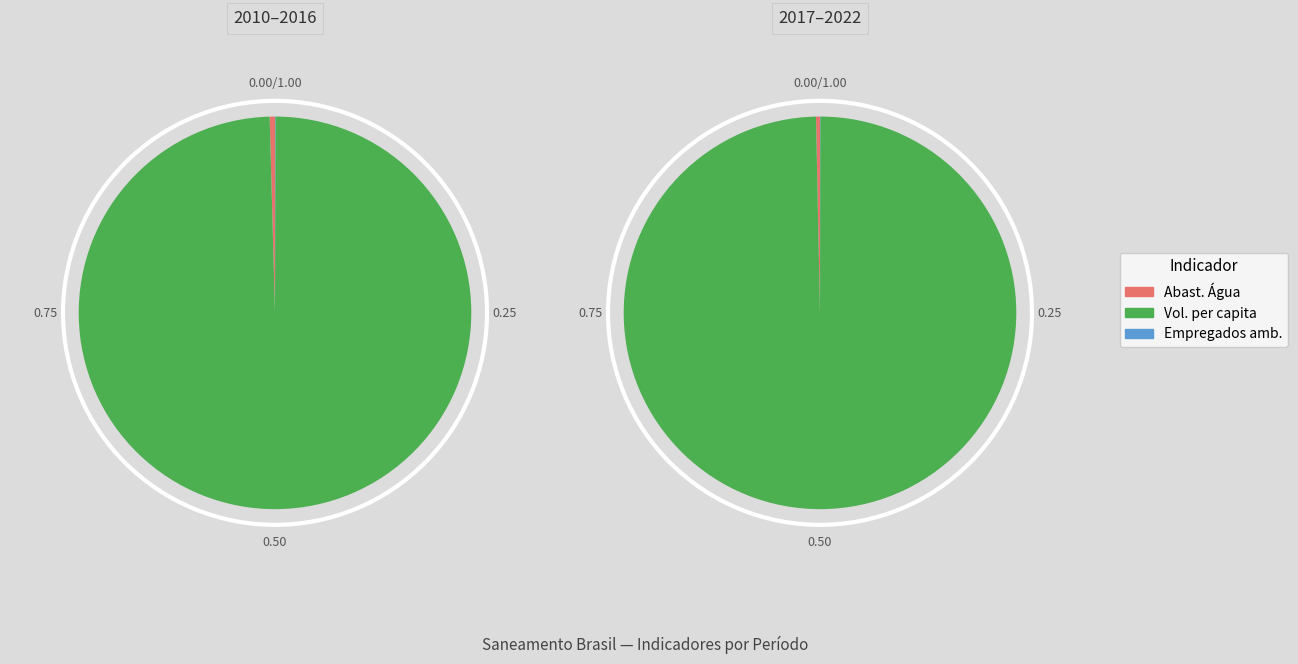

To the nearest percent, what is the difference between the 2016 and 2021 slice percentages?

1%